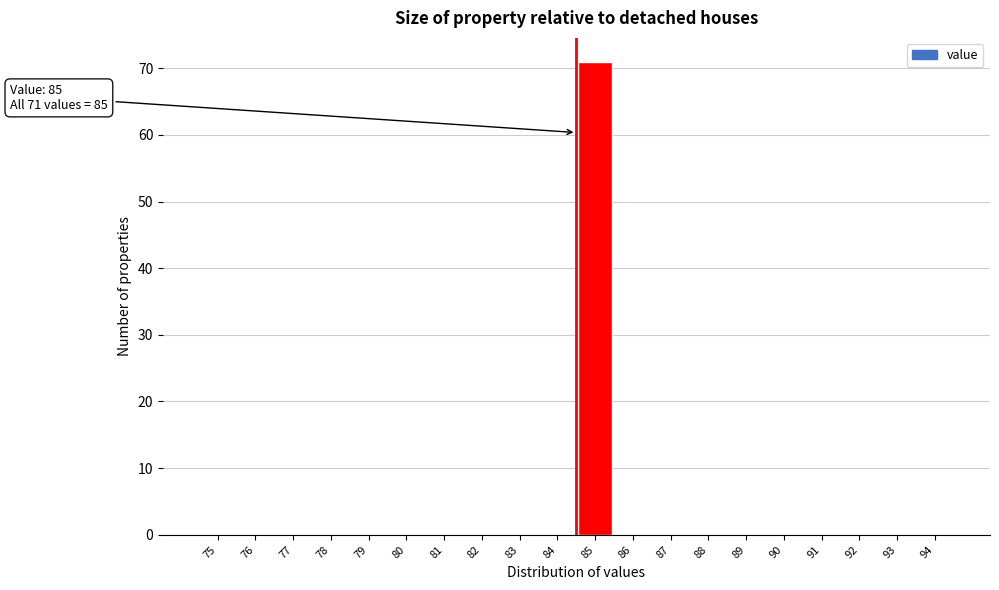

Reading left to right, what are all the values shown in this chart?

75=0	76=0	77=0	78=0	79=0	80=0	81=0	82=0	83=0	84=0	85=71	86=0	87=0	88=0	89=0	90=0	91=0	92=0	93=0	94=0